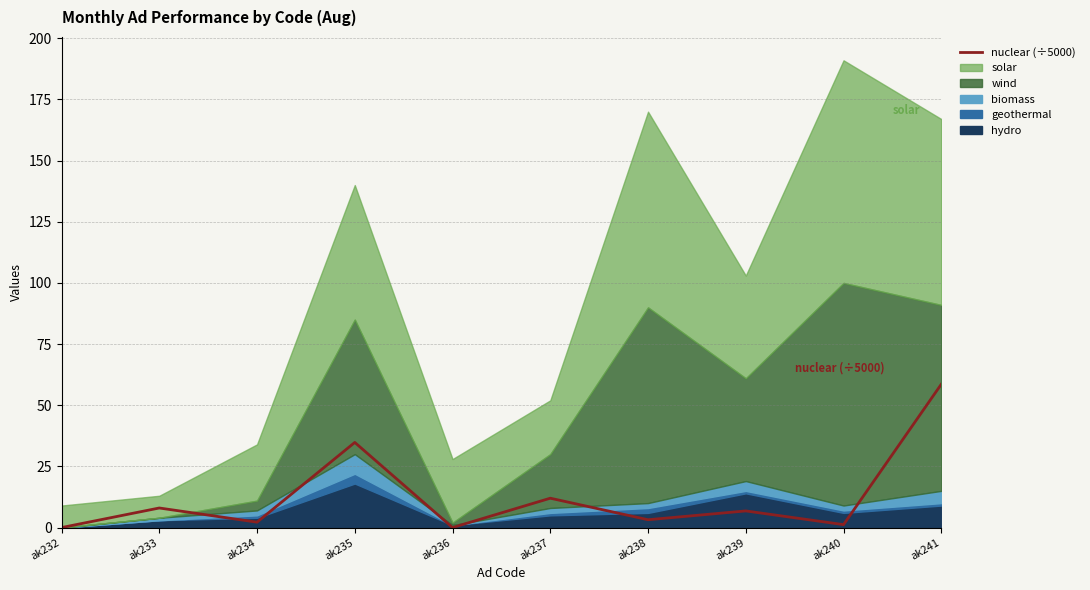

At which category does the chart reach its minimum across all series?

ak232